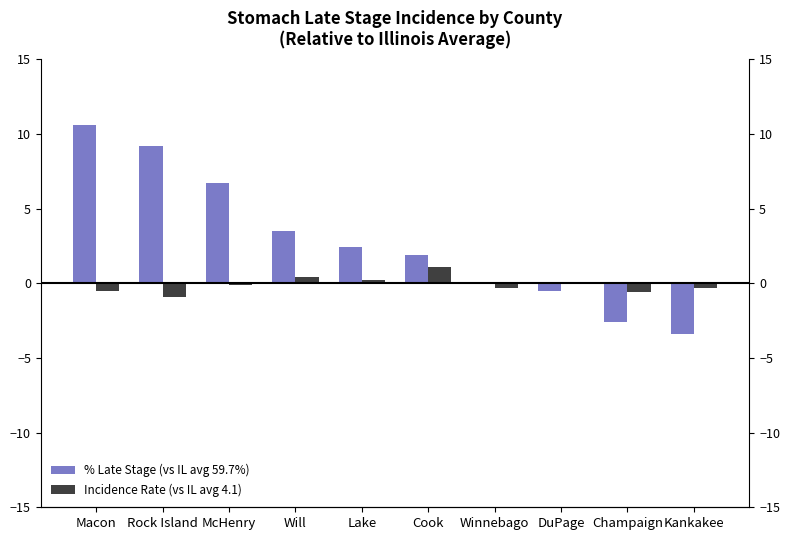

True or false: % Late Stage (vs IL avg 59.7%) has a value of 6.7 at McHenry.

True